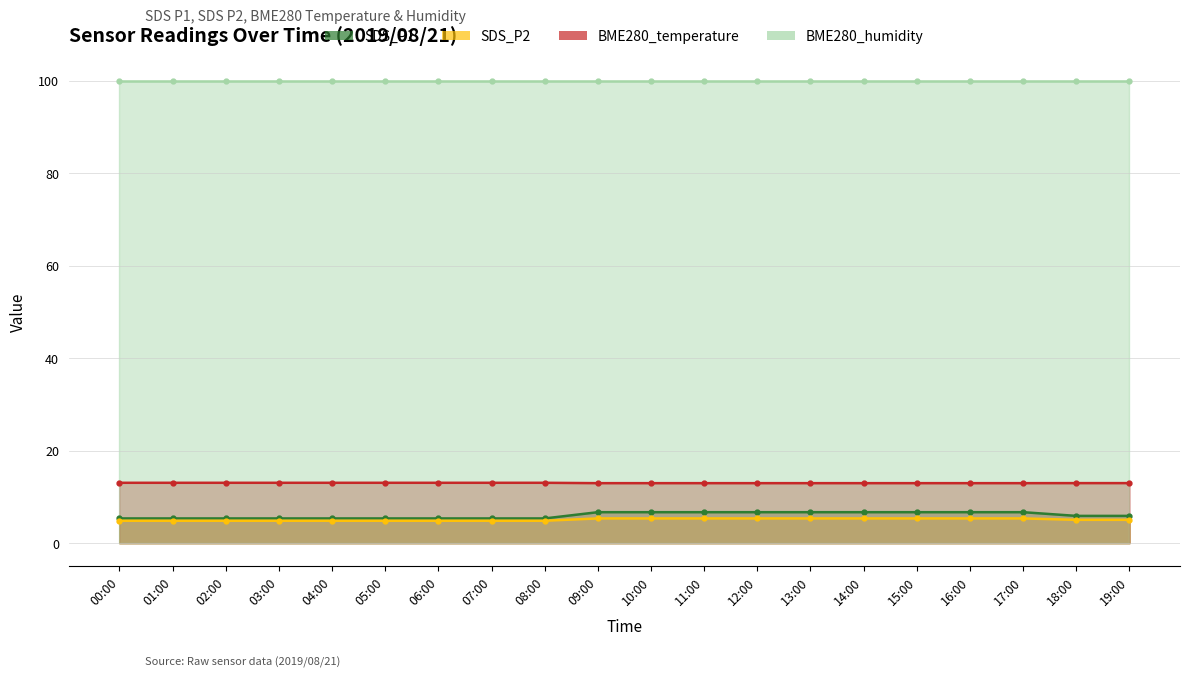

At how many categories does at least one series exceed 11?

20